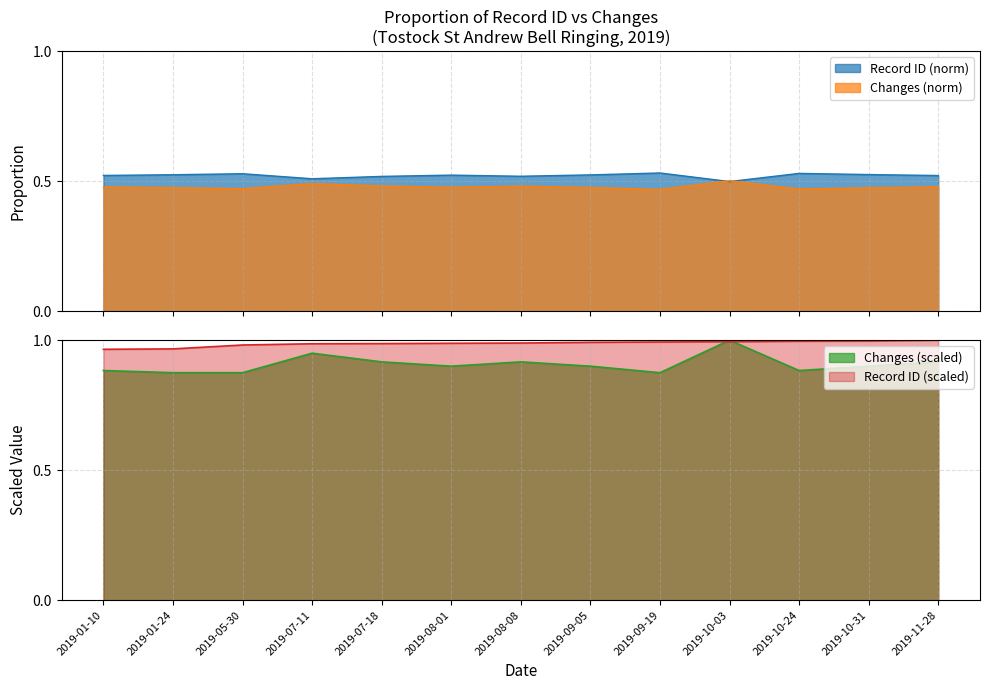

True or false: Changes has a value of 0.5 at 2019-08-01.

False